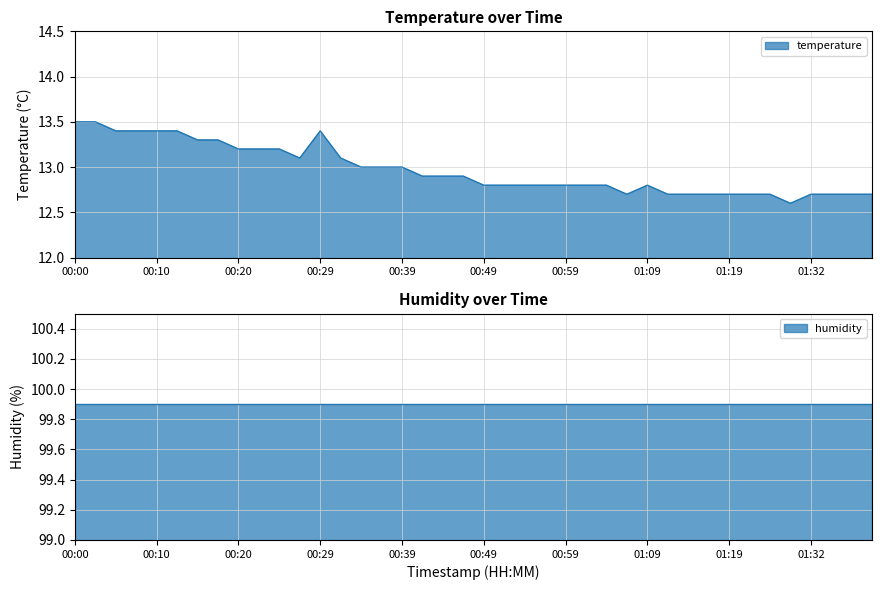

What is the change in value from 00:27 to 01:37?

-0.4